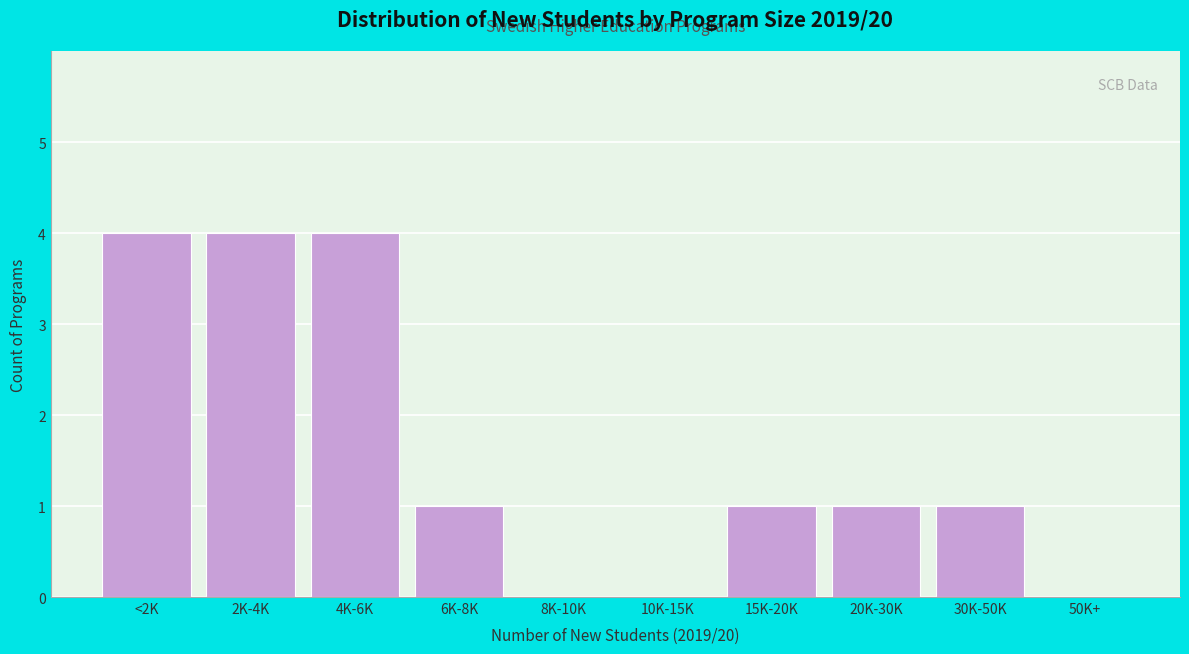

Reading left to right, list all the values displayed in this chart.

<2K=4	2K-4K=4	4K-6K=4	6K-8K=1	8K-10K=0	10K-15K=0	15K-20K=1	20K-30K=1	30K-50K=1	50K+=0